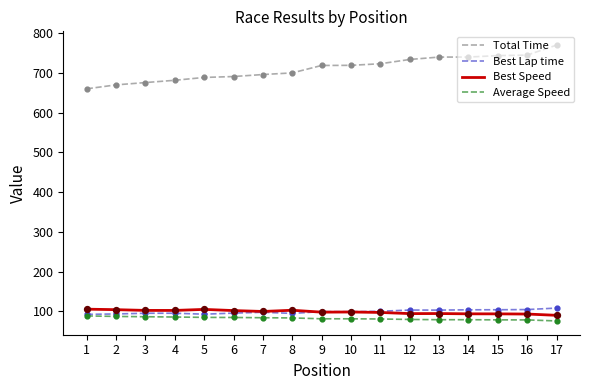

What is the total value across all series at 1?

945.8